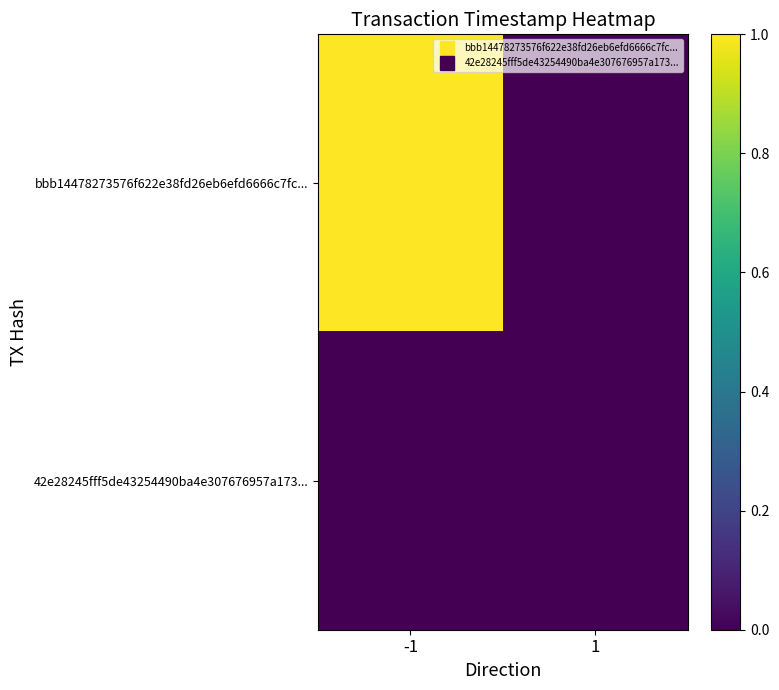

Reading right to left, transcribe all the data shown in this chart.

bbb14478273576f622e38fd26eb6efd6666c7fc...: 1=0.0	-1=1.0
42e28245fff5de43254490ba4e307676957a173...: 1=0.0	-1=0.0